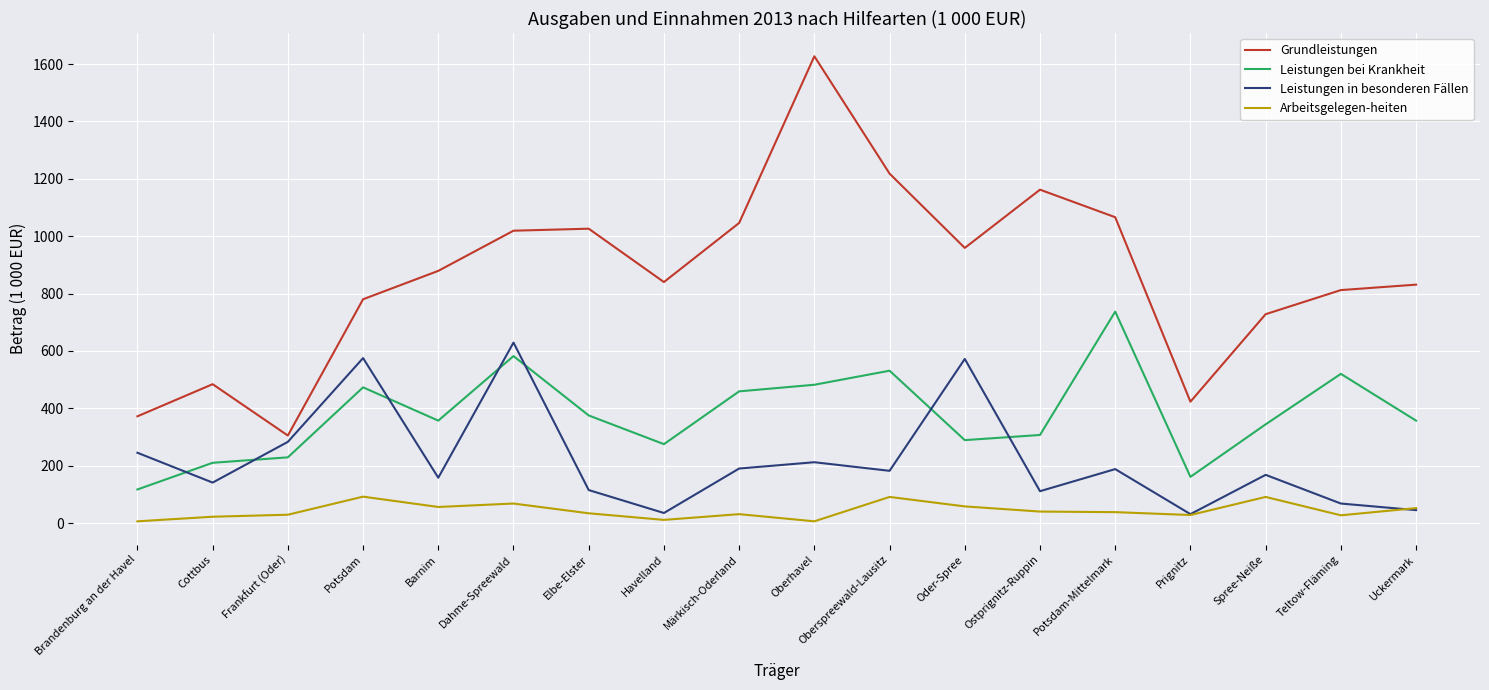

What is the difference between the second highest and second lowest values in the Arbeitsgelegen-heiten series?

85